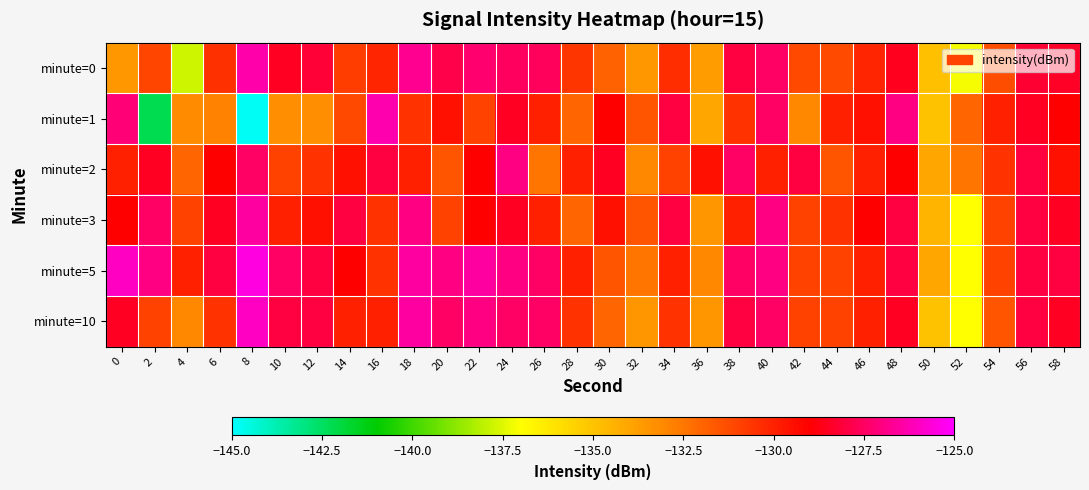

Which series changed the most between 4 and 58?

minute=0